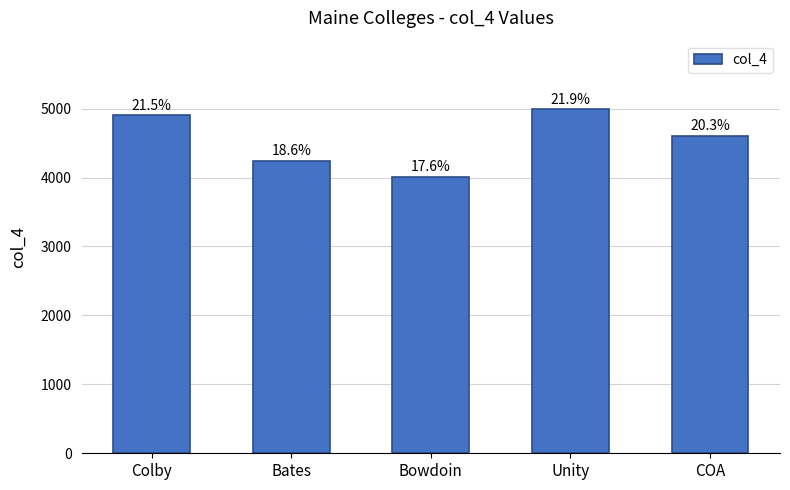

Does the chart contain stacked bars?

No